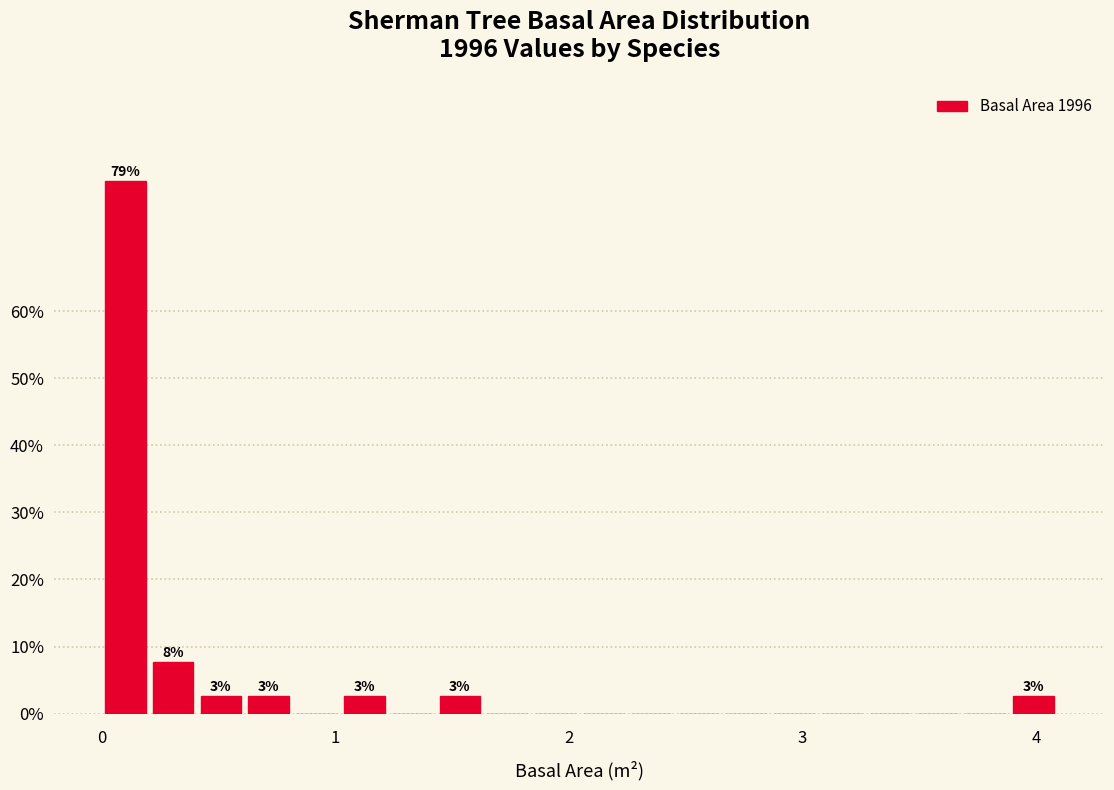

Around what value on the x-axis is the tallest bar? Give the approximate position of its centre, as read against the axis.

0.1